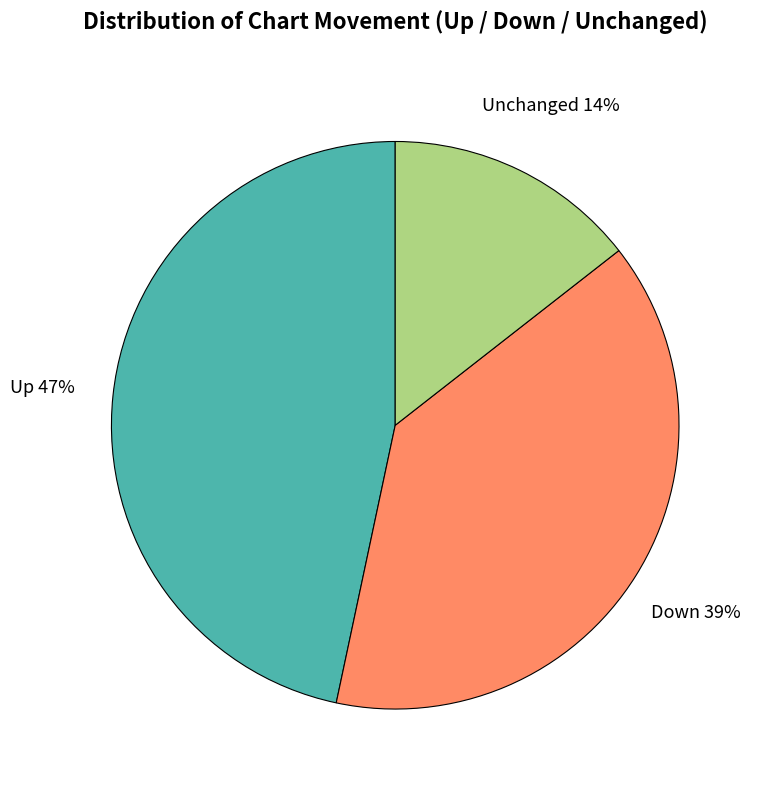

Is there a majority slice in this chart?

No